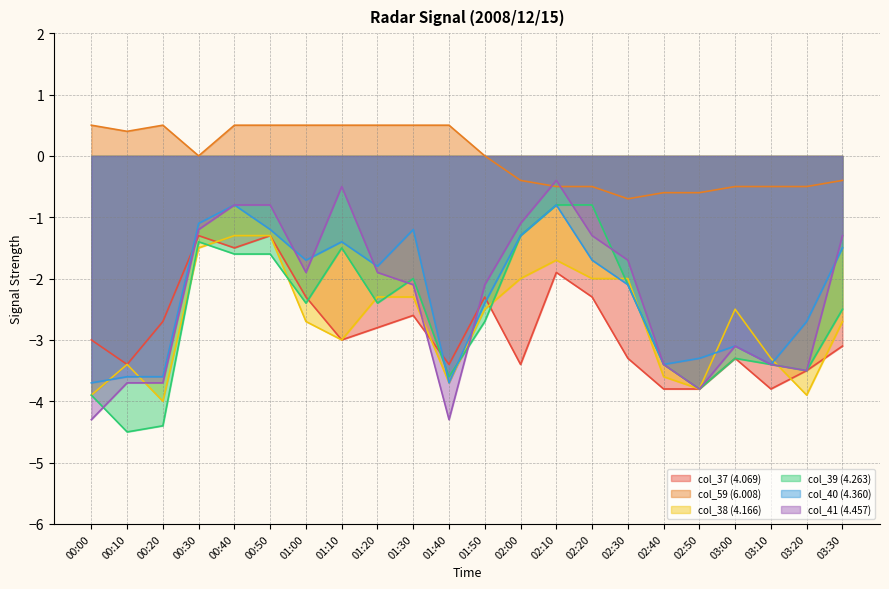

What value does the col_41 (4.457) series have at 01:50?

-2.1